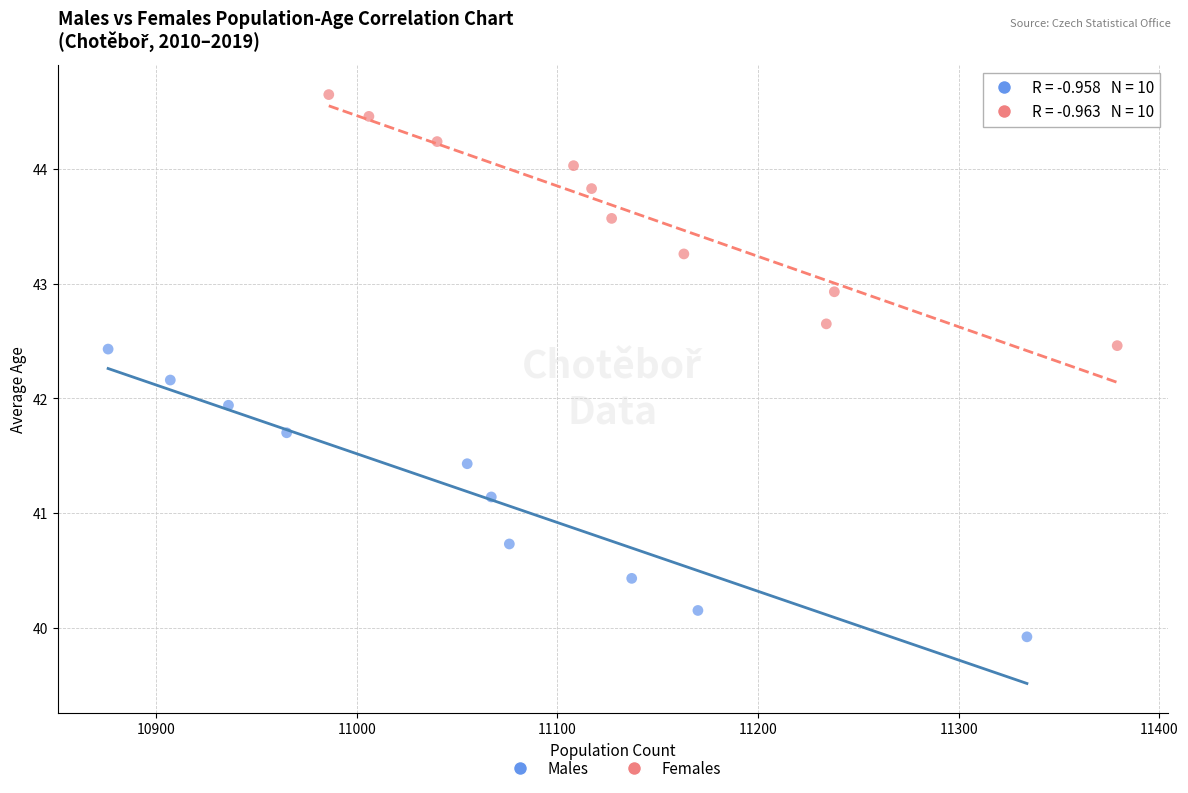

Which series contains the highest Y value?

Females